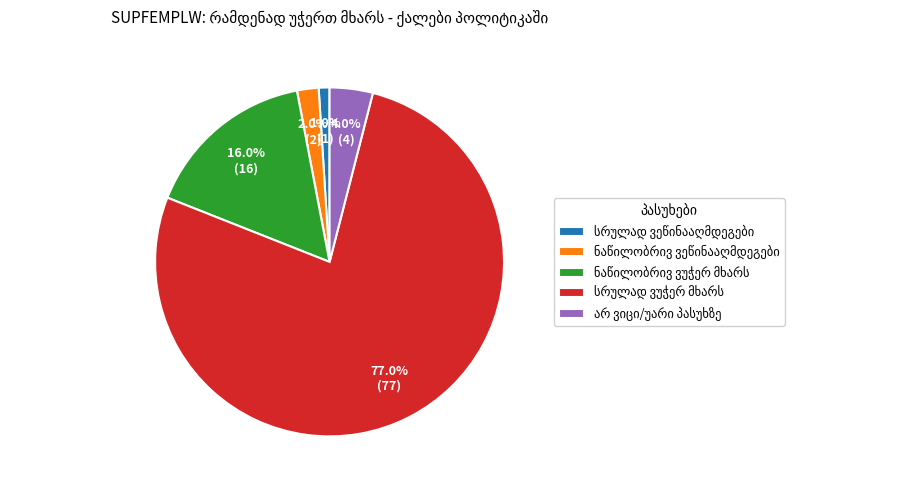

What percentage is NOT represented by არ ვიცი/უარი პასუხზე?

96.0%